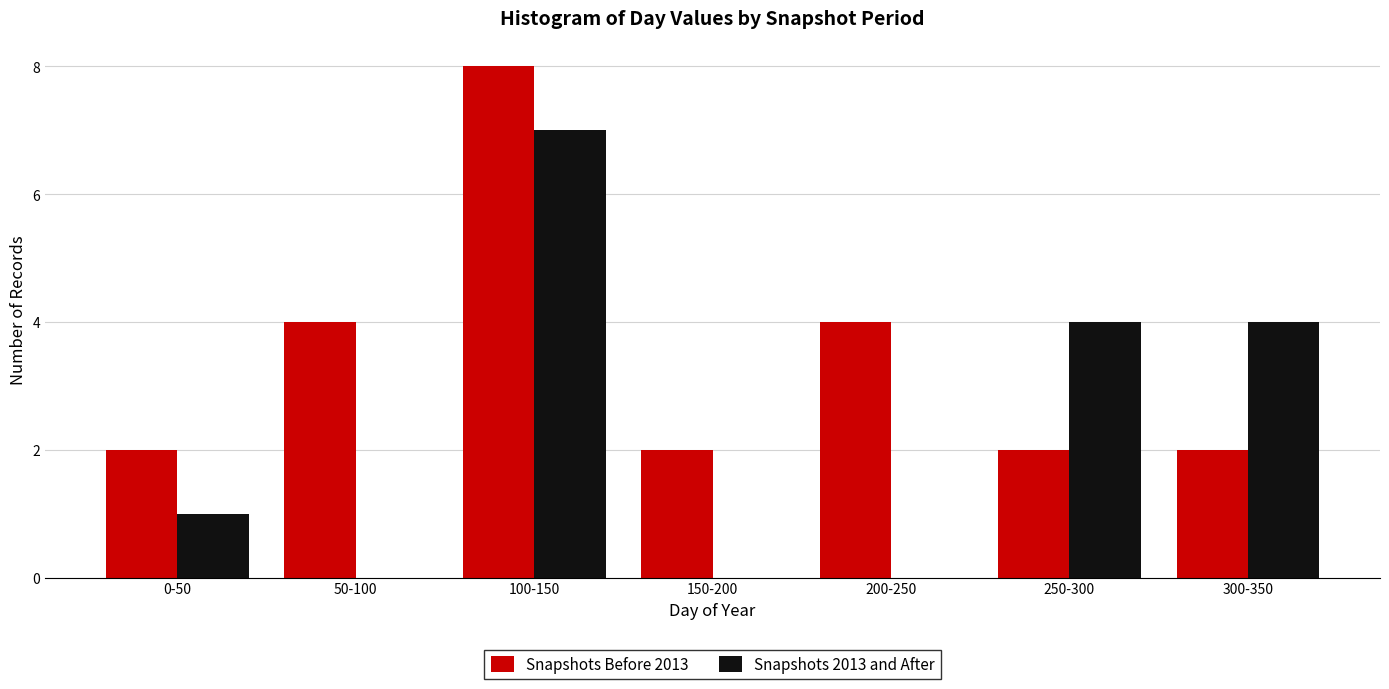

Reading right to left, what are all the values shown in this chart?

Snapshots Before 2013: 300-350=2	250-300=2	200-250=4	150-200=2	100-150=8	50-100=4	0-50=2
Snapshots 2013 and After: 300-350=4	250-300=4	200-250=0	150-200=0	100-150=7	50-100=0	0-50=1